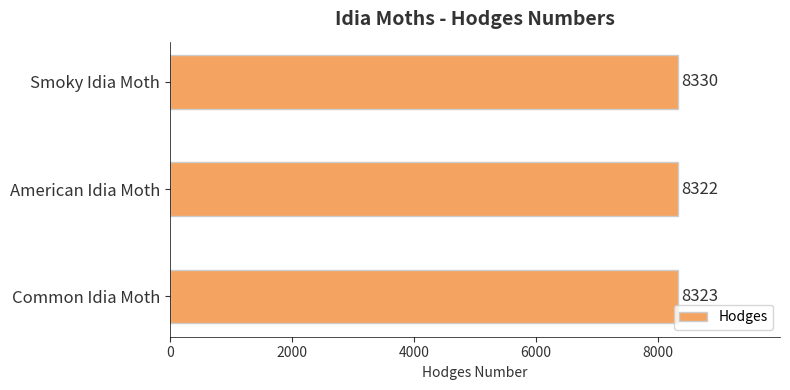

What is the sum of all values?

24975